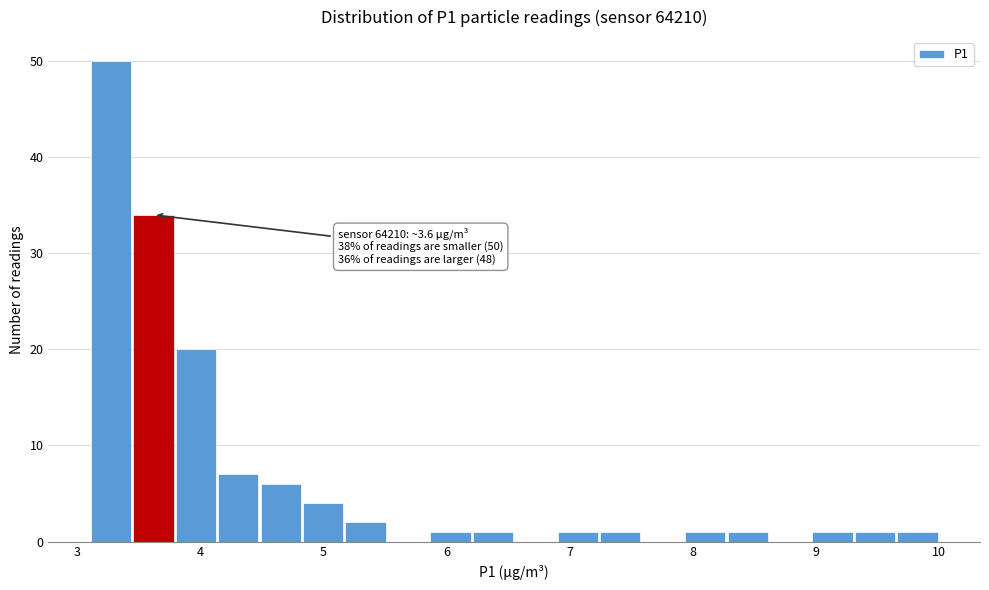

Around what value on the x-axis is the tallest bar? Give the approximate position of its centre, as read against the axis.

3.3